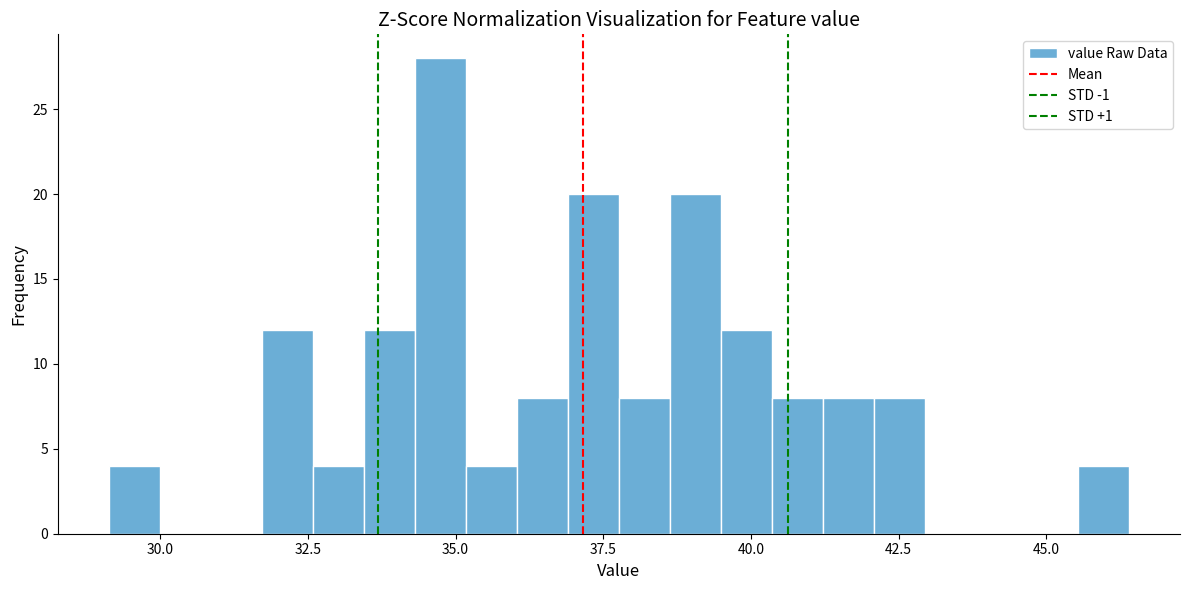

Around what value on the x-axis is the tallest bar? Give the approximate position of its centre, as read against the axis.

34.5